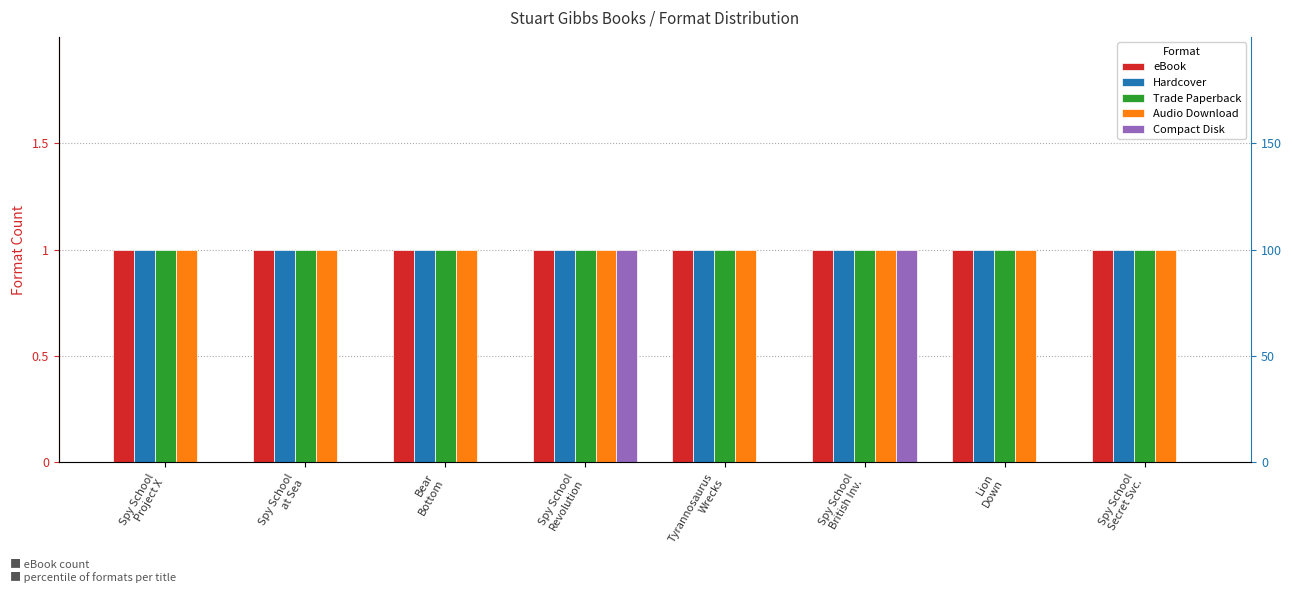

How many groups of bars are there?

8